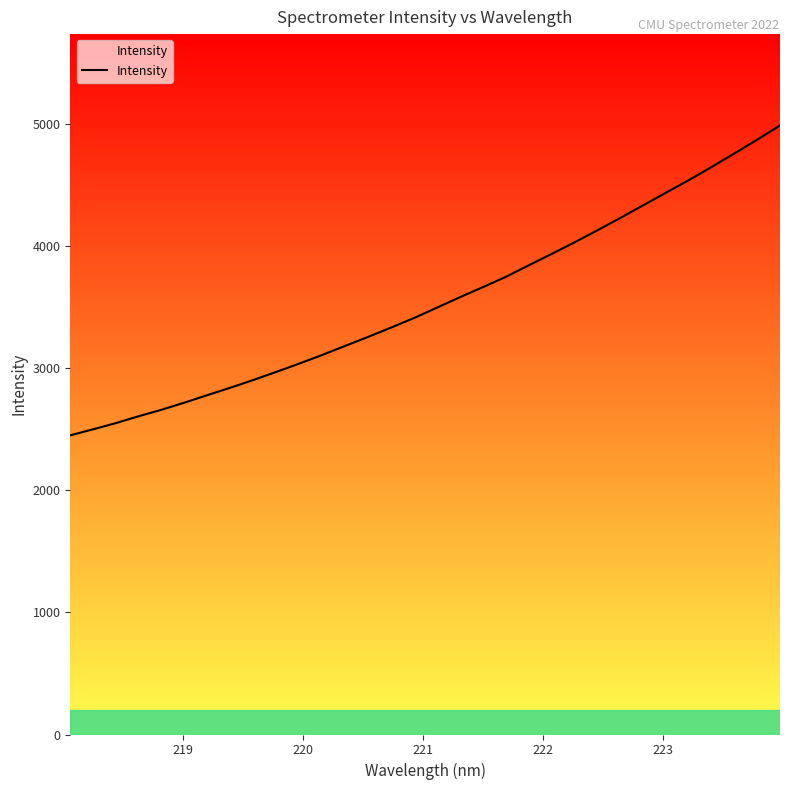

True or false: the data has more than 0 interior local peaks.

False